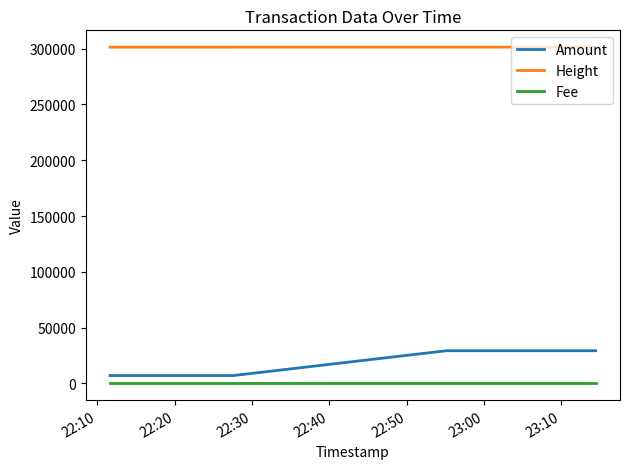

Is this an area chart (filled region under the line)?

No